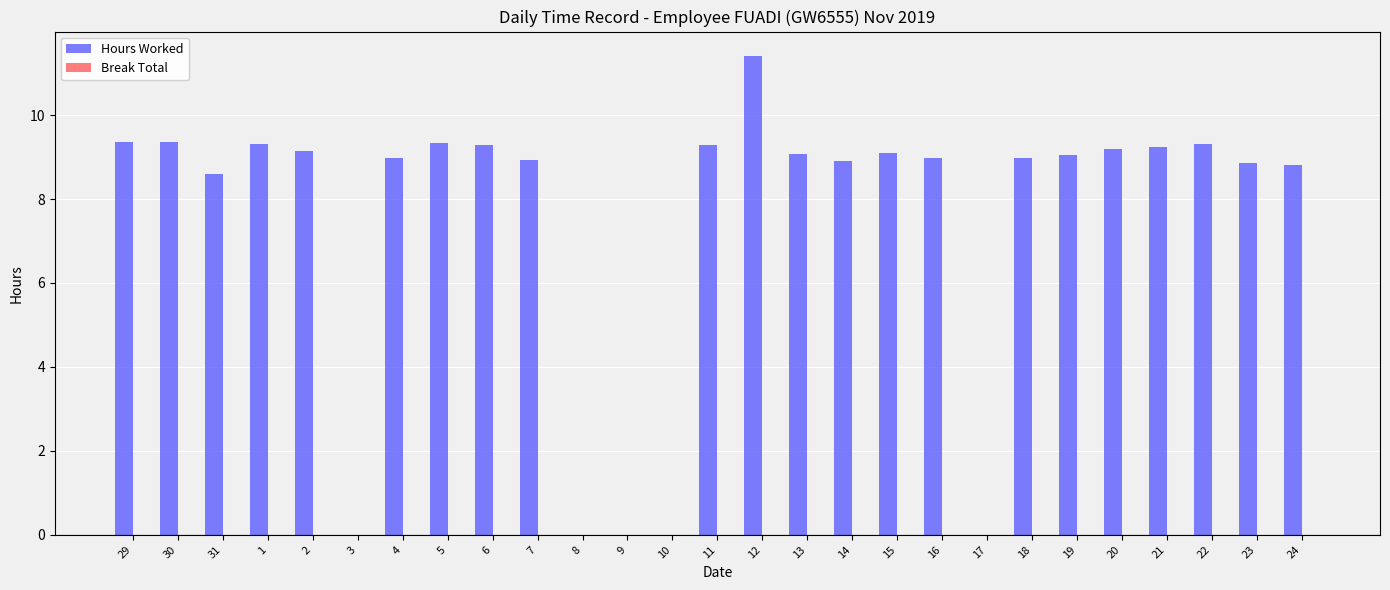

What is the sum of the values at 4 and 1?

18.3